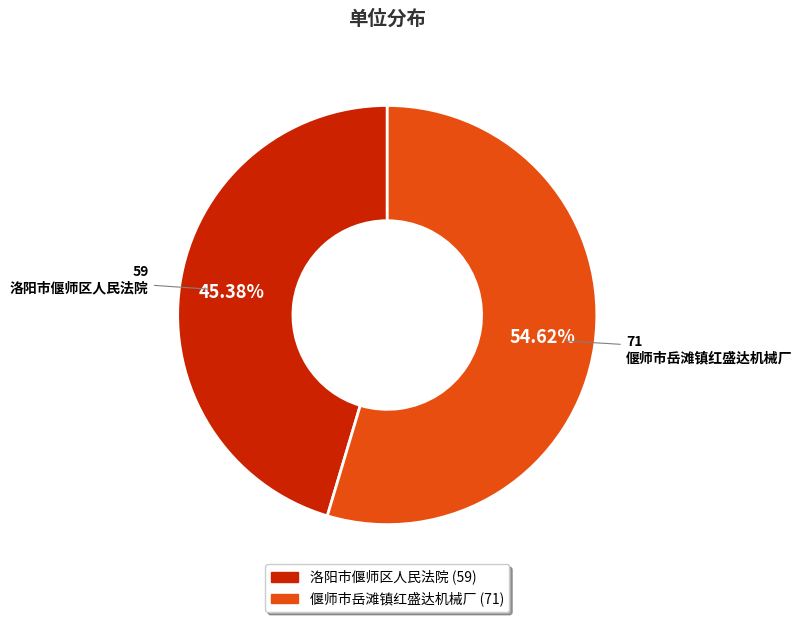

What percentage is the 洛阳市偃师区人民法院 slice, to the nearest percent?

45%